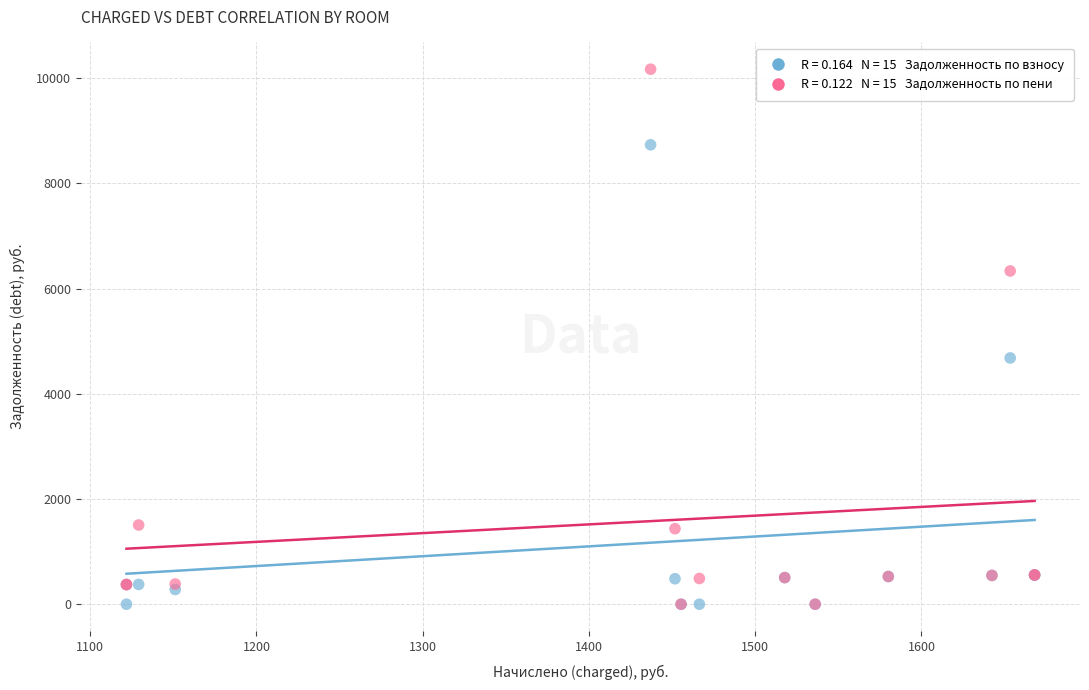

Across all series, what Y value is closest to 5084?

4680.9